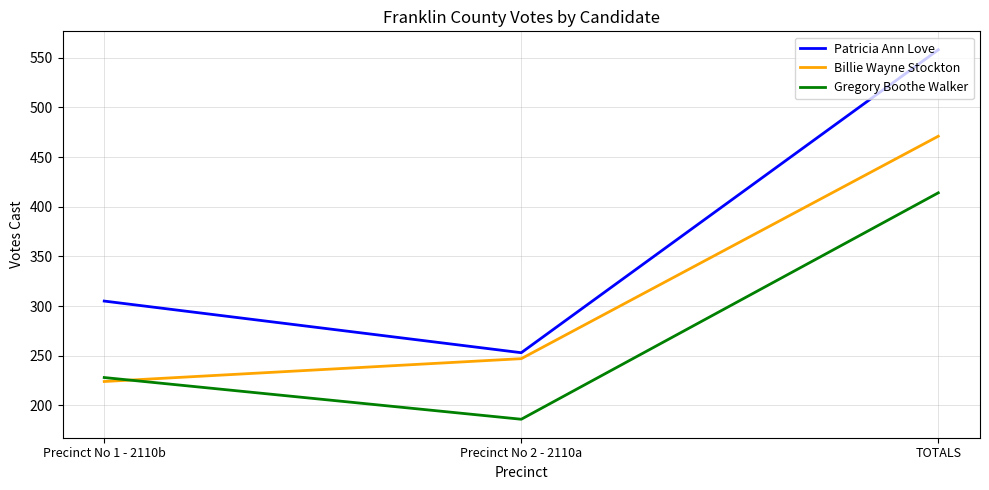

Reading left to right, what are all the values shown in this chart?

Patricia Ann Love: Precinct No 1 - 2110b=305	Precinct No 2 - 2110a=253	TOTALS=558
Billie Wayne Stockton: Precinct No 1 - 2110b=224	Precinct No 2 - 2110a=247	TOTALS=471
Gregory Boothe Walker: Precinct No 1 - 2110b=228	Precinct No 2 - 2110a=186	TOTALS=414